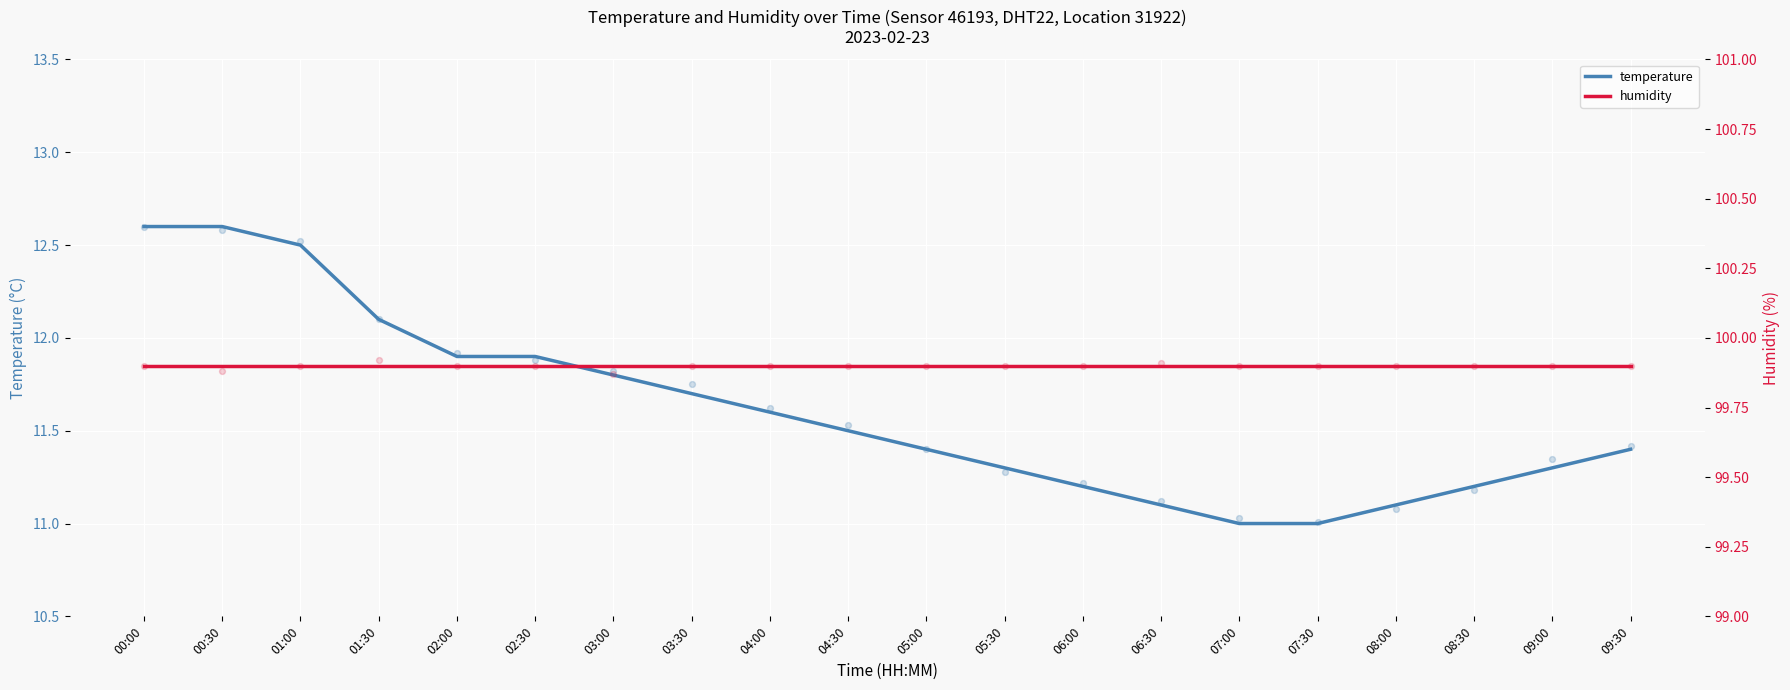

Which series has the largest total across all categories?

humidity